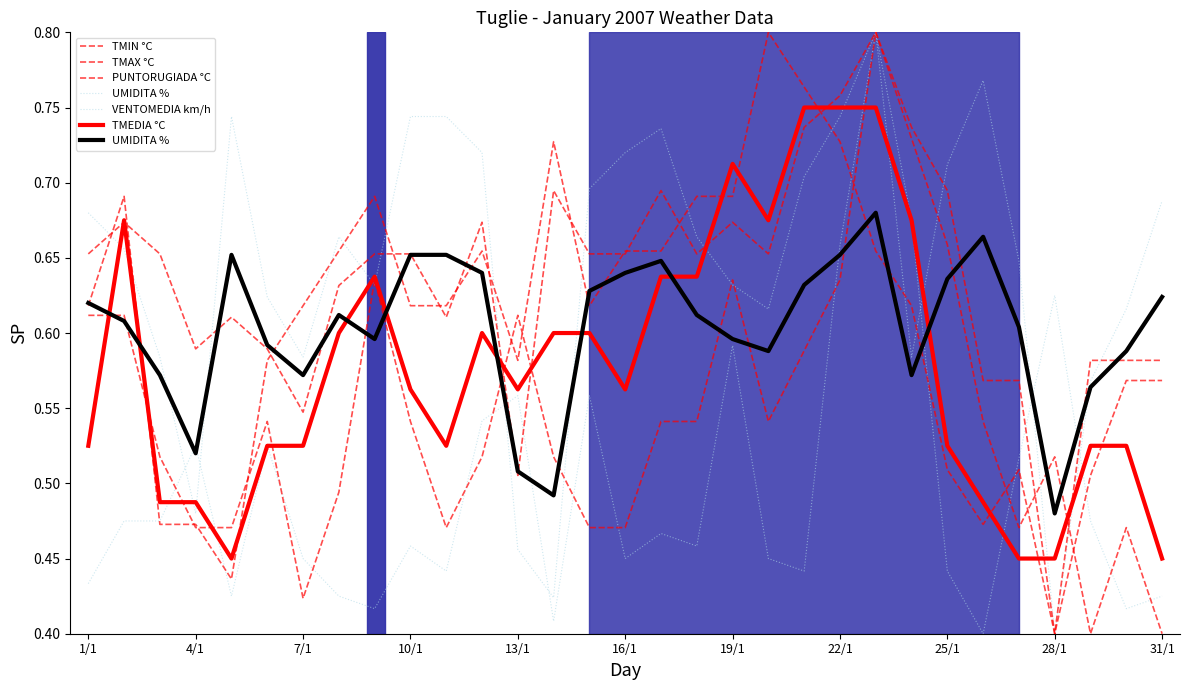

What is the difference between the highest and lowest values at 1/1?

0.2